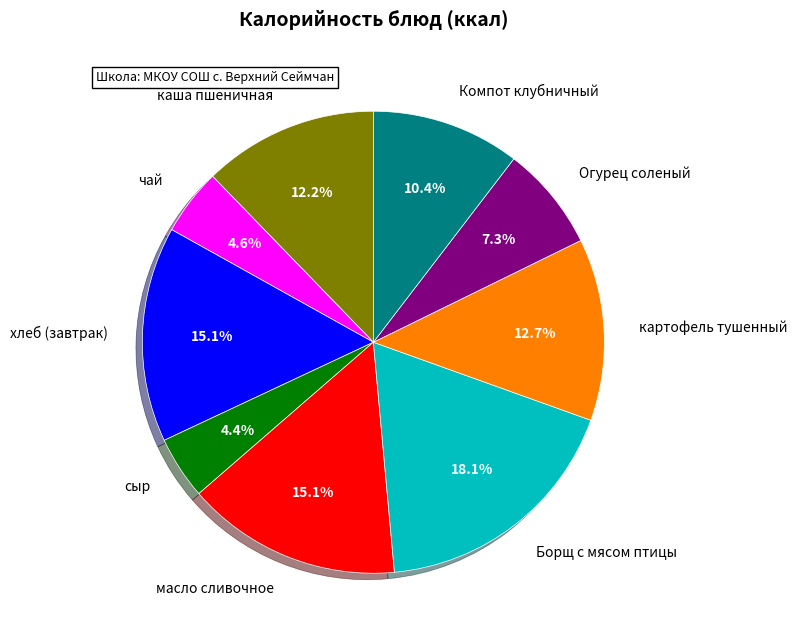

How many slices are in this pie chart?

9